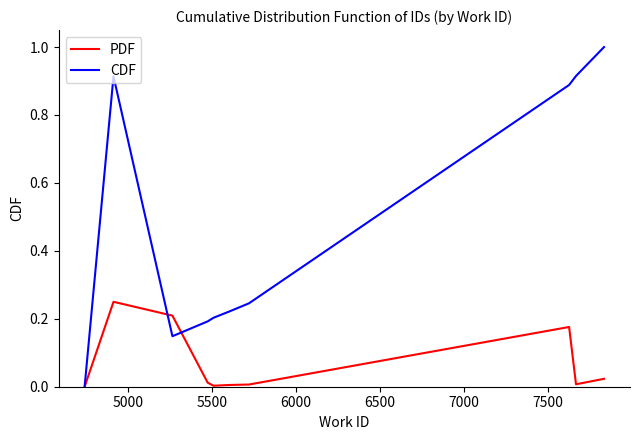

Which series has the largest total across all categories?

CDF